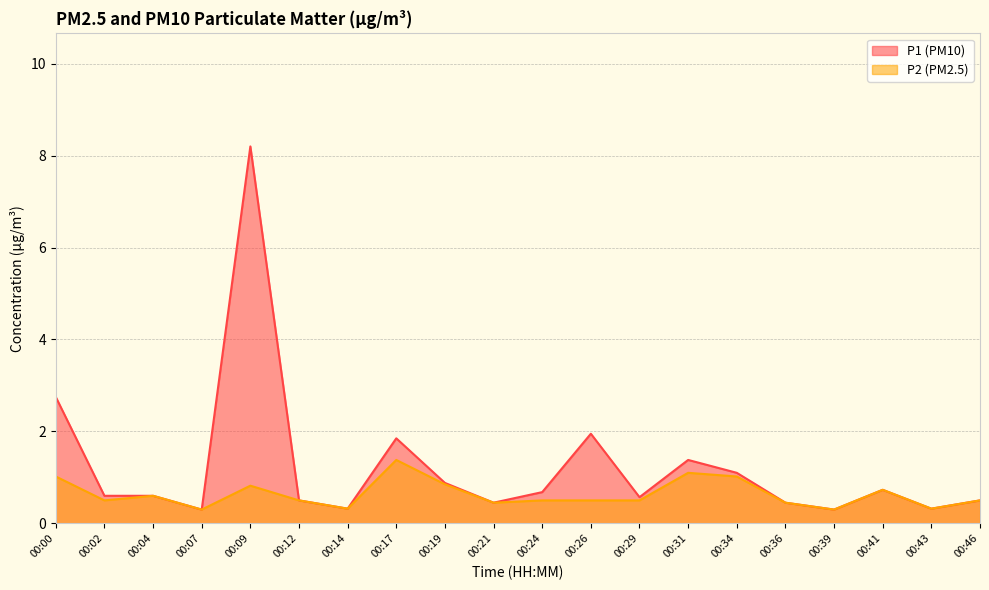

Between 00:36 and 00:31, which is larger?

00:31